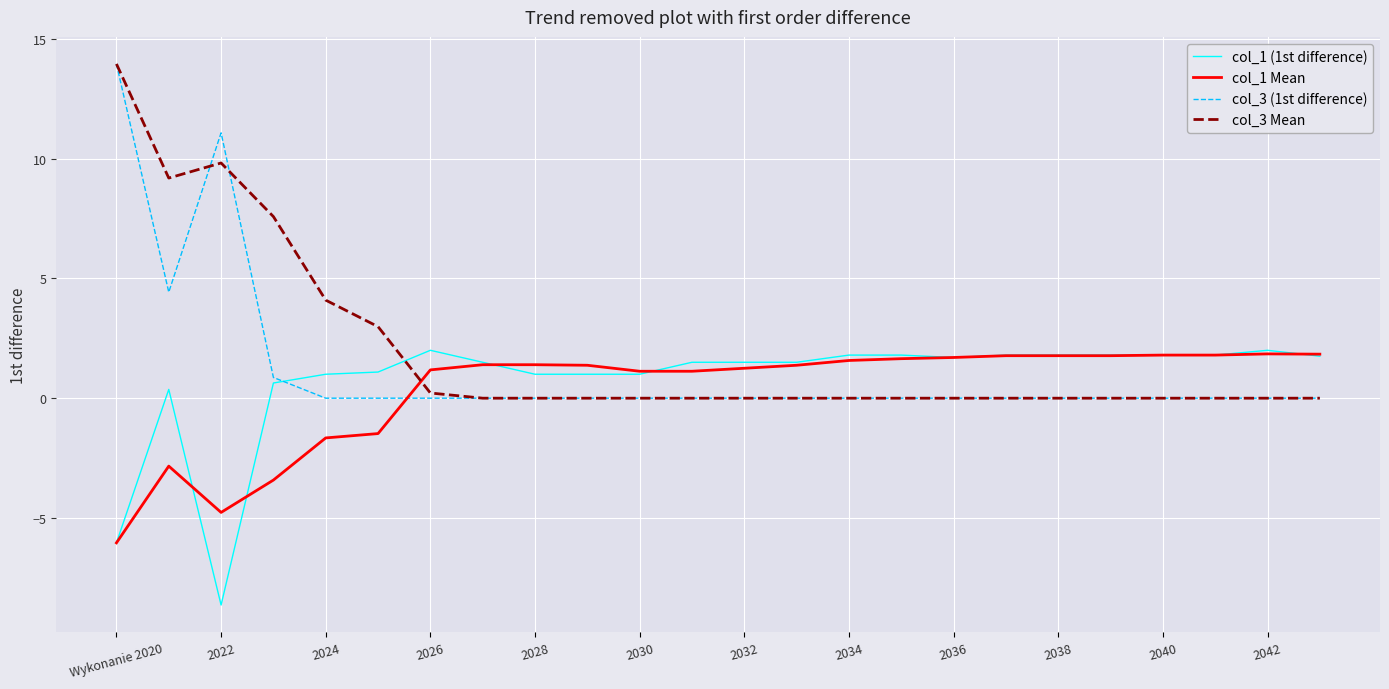

After their last crossing, which series has the higher values: col_1 Mean or col_3 Mean?

col_1 Mean